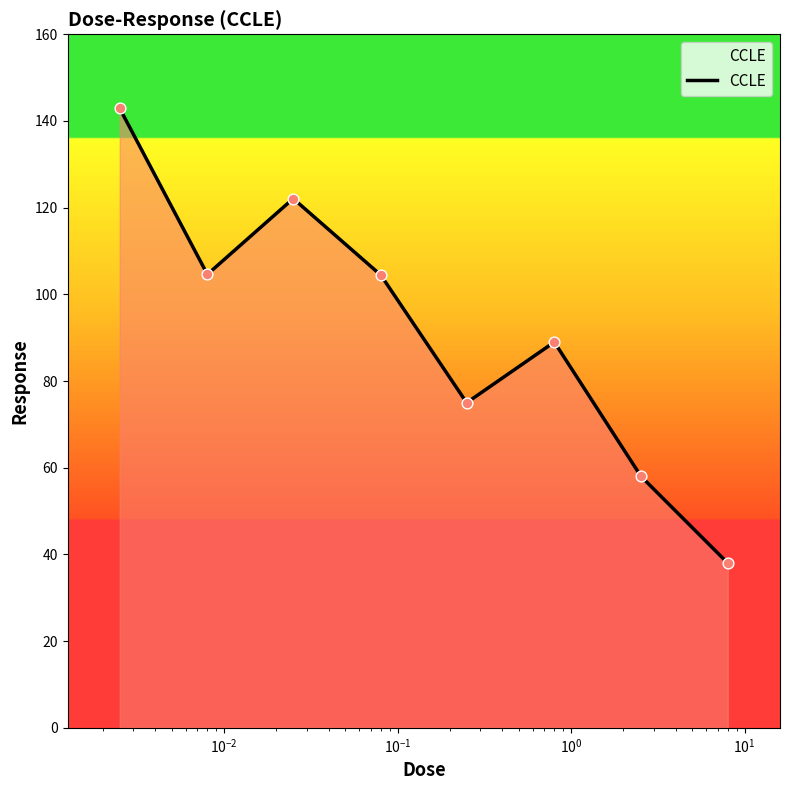

How many interior local valleys (lower than both neighbors) does the data have?

2